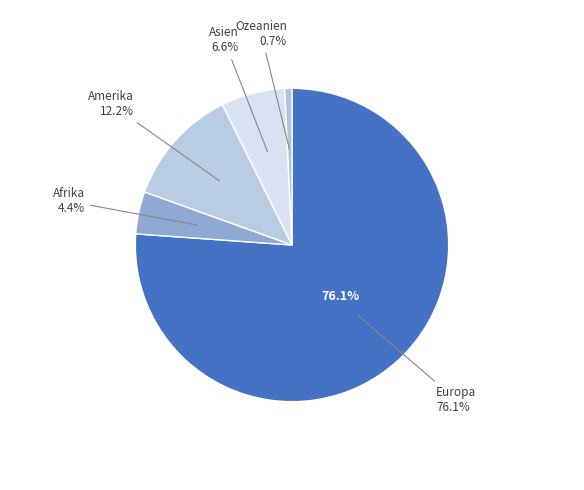

To the nearest percent, what portion does Amerika represent?

12%